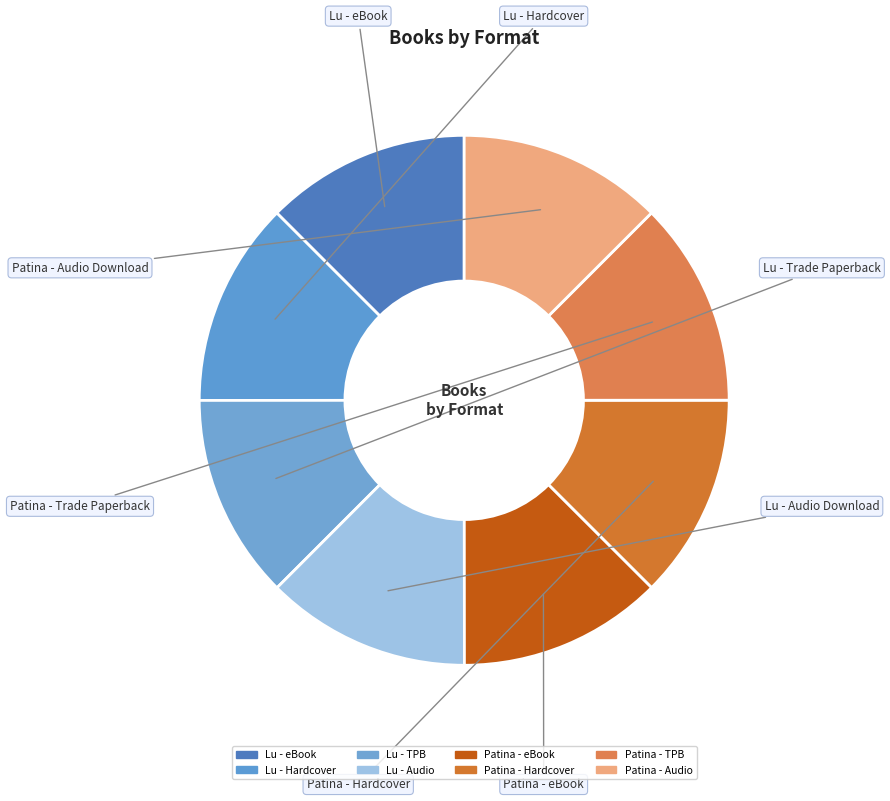

How many segments does this pie chart have?

8